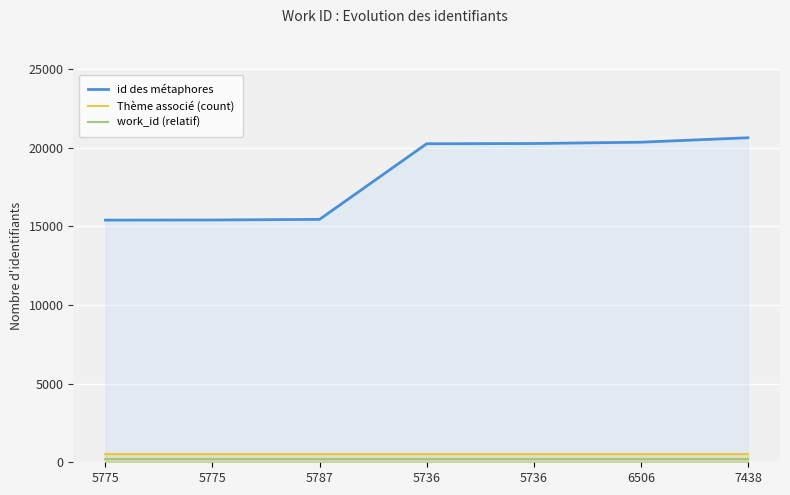

Which series has the largest total across all categories?

id des métaphores